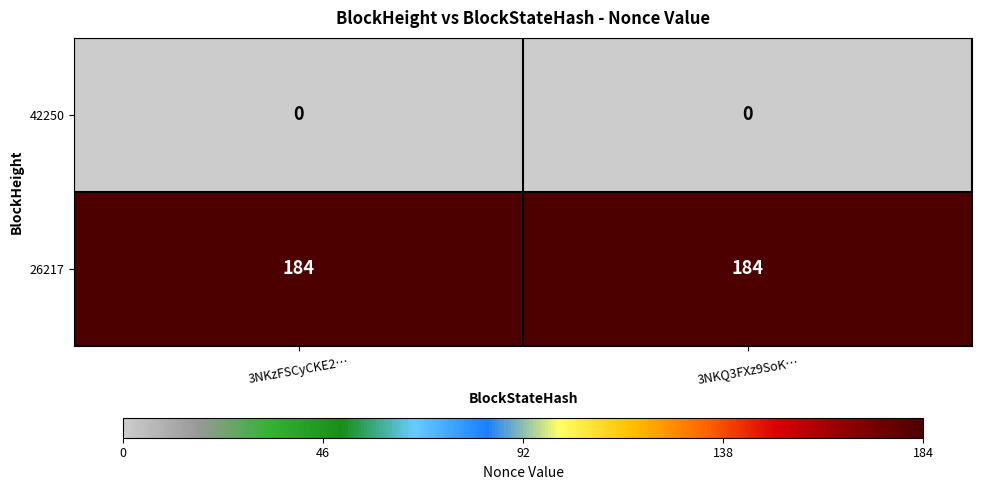

What is the maximum value shown in the chart?

184